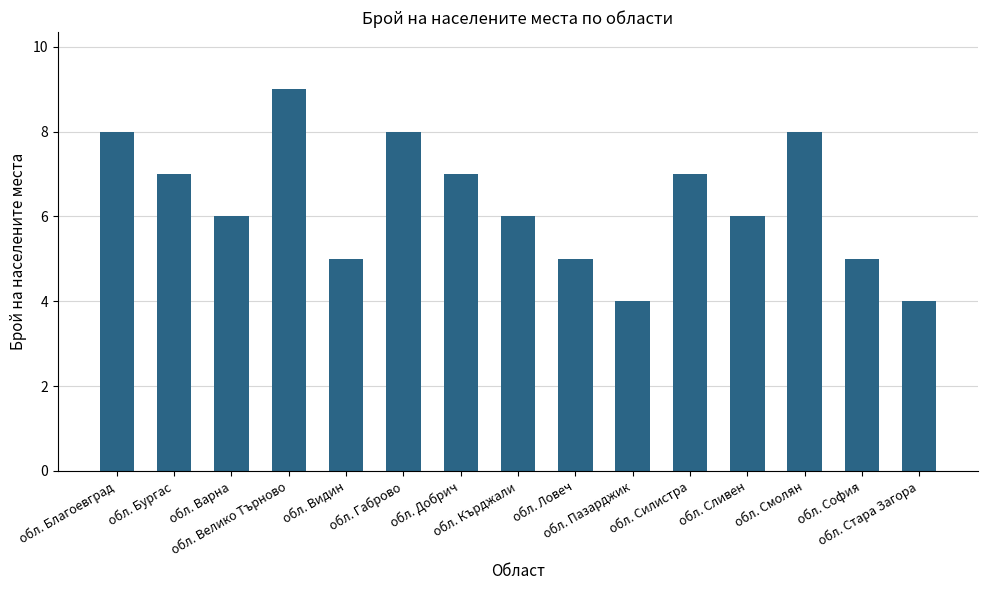

What is the minimum value shown in the chart?

4